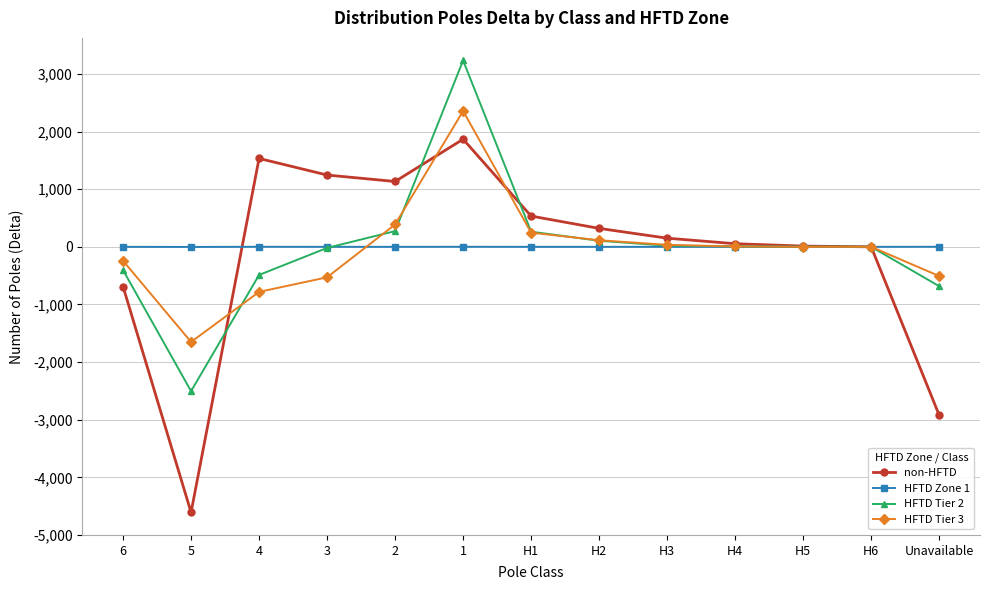

The value of HFTD Zone 1 at H5 is 0. True or false?

True